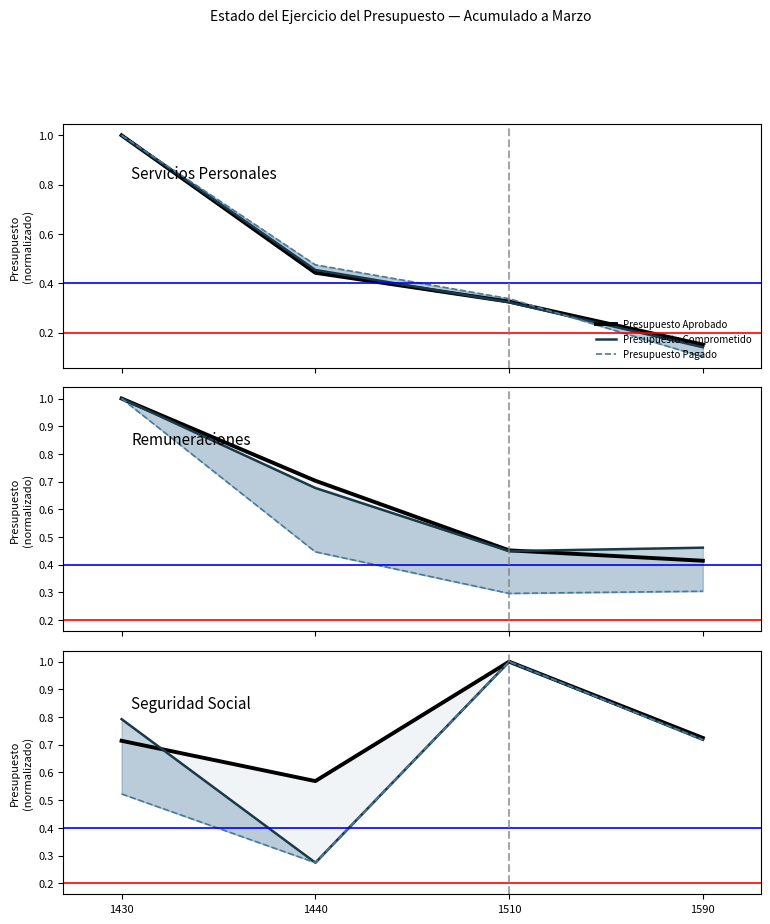

What is the difference between the maximum and minimum values in the Presupuesto Pagado series?

0.7